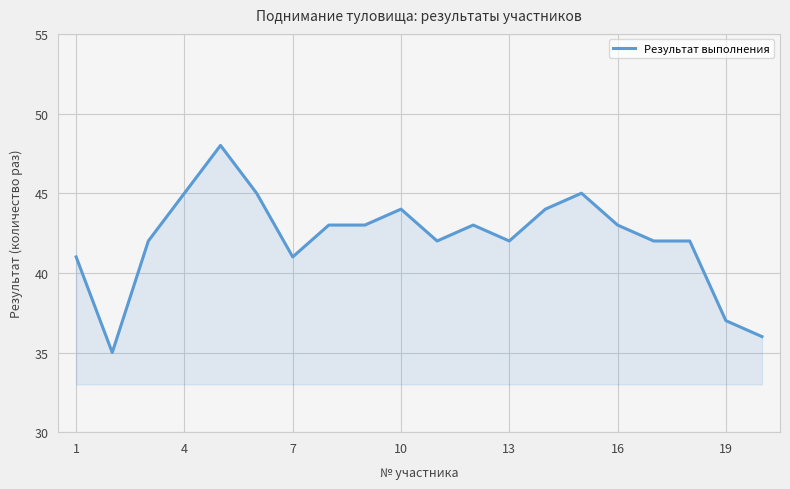

What is the smallest value displayed?

35